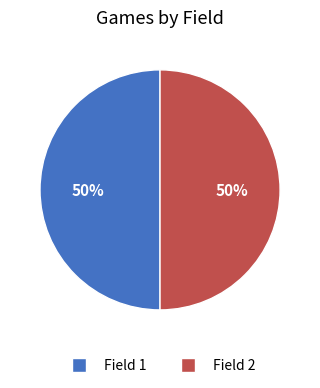

To the nearest percent, what is the average slice percentage?

50%